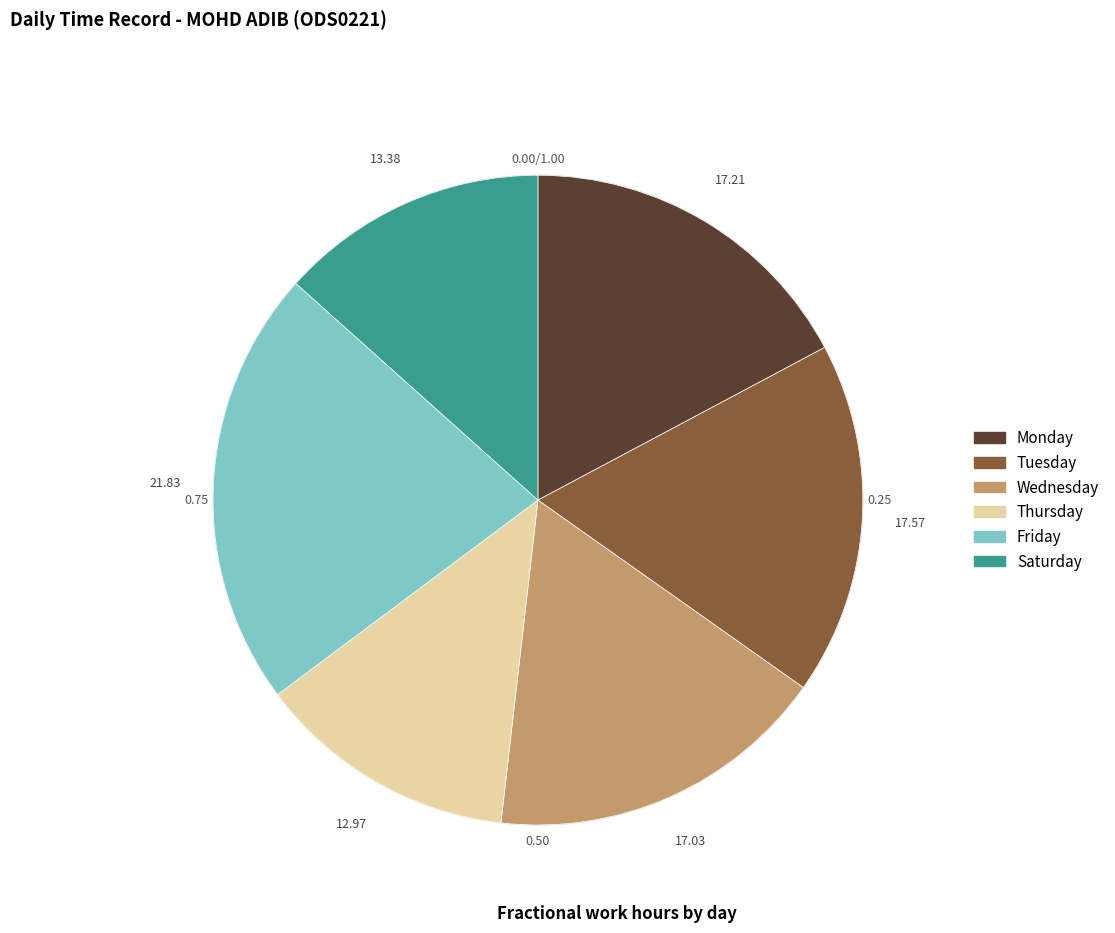

Count the number of slices in the pie.

6